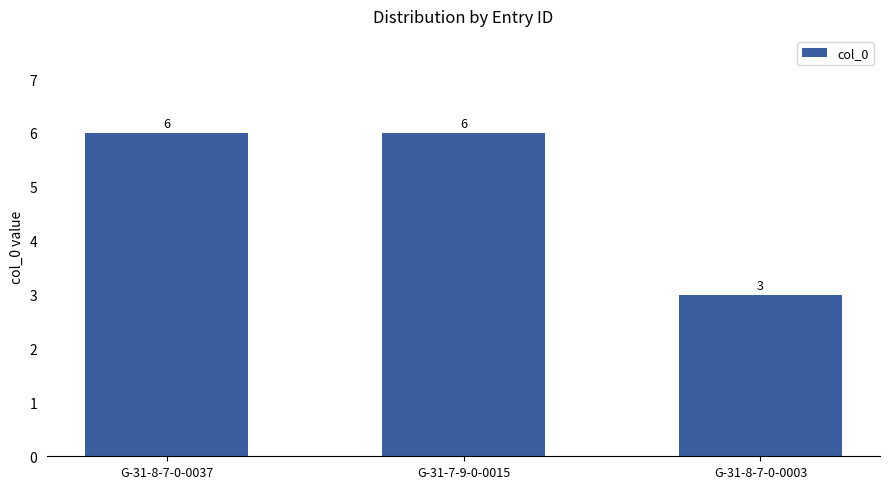

What is the value of the 1st bar from the left?

6